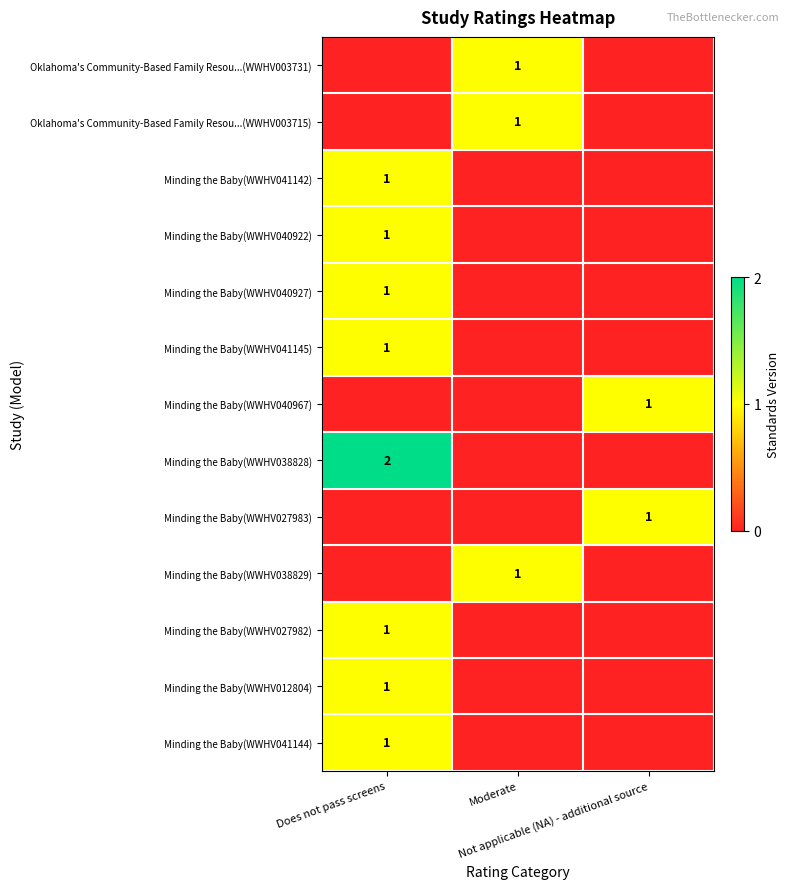

At which category is the sum across all series the highest?

Does not pass screens